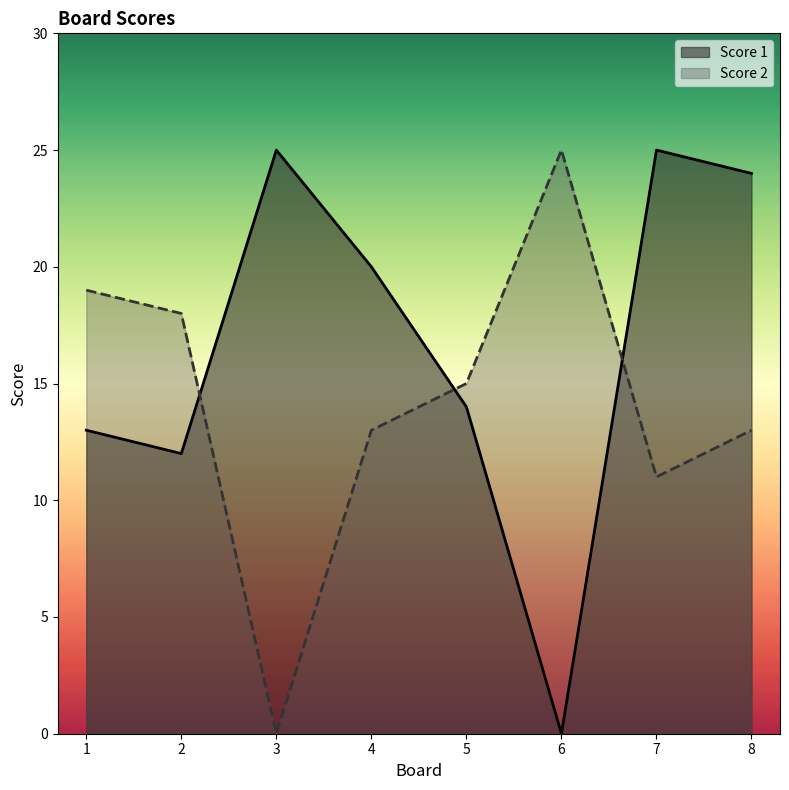

How many values in the Score 2 series exceed 15?

3